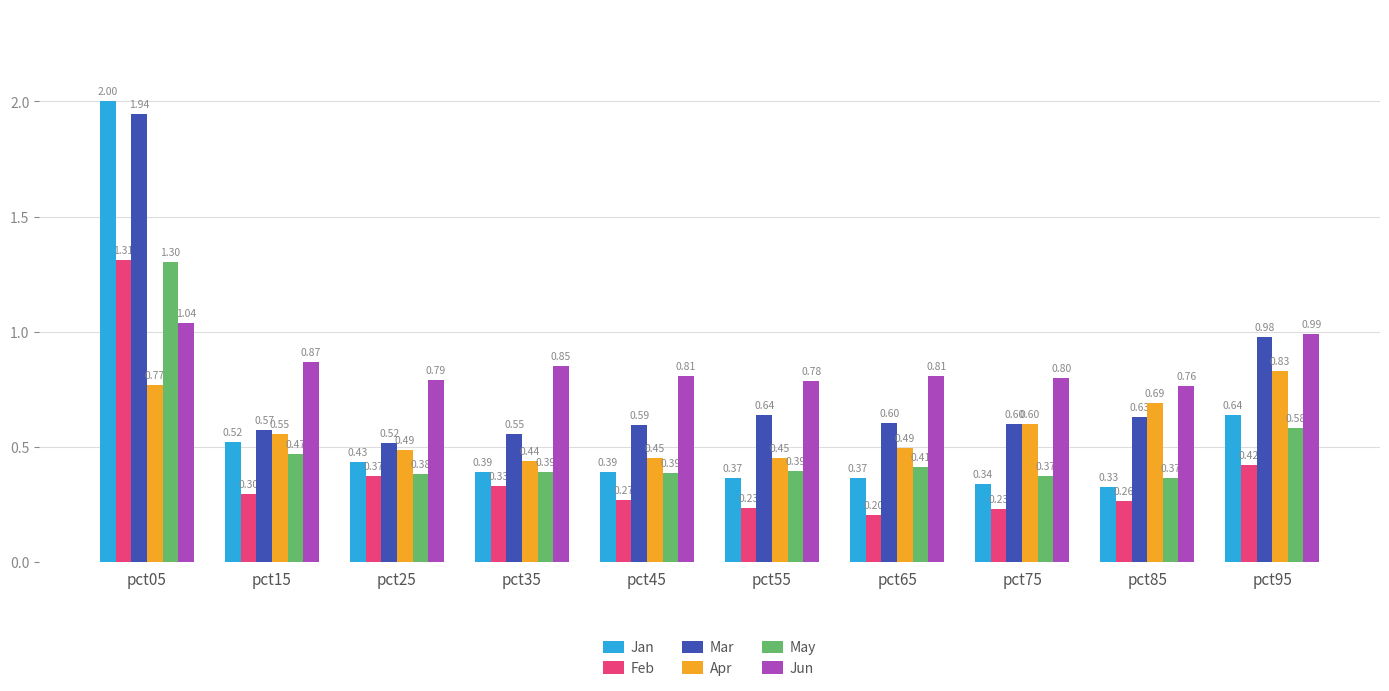

What is the sum of all Apr values?

5.8